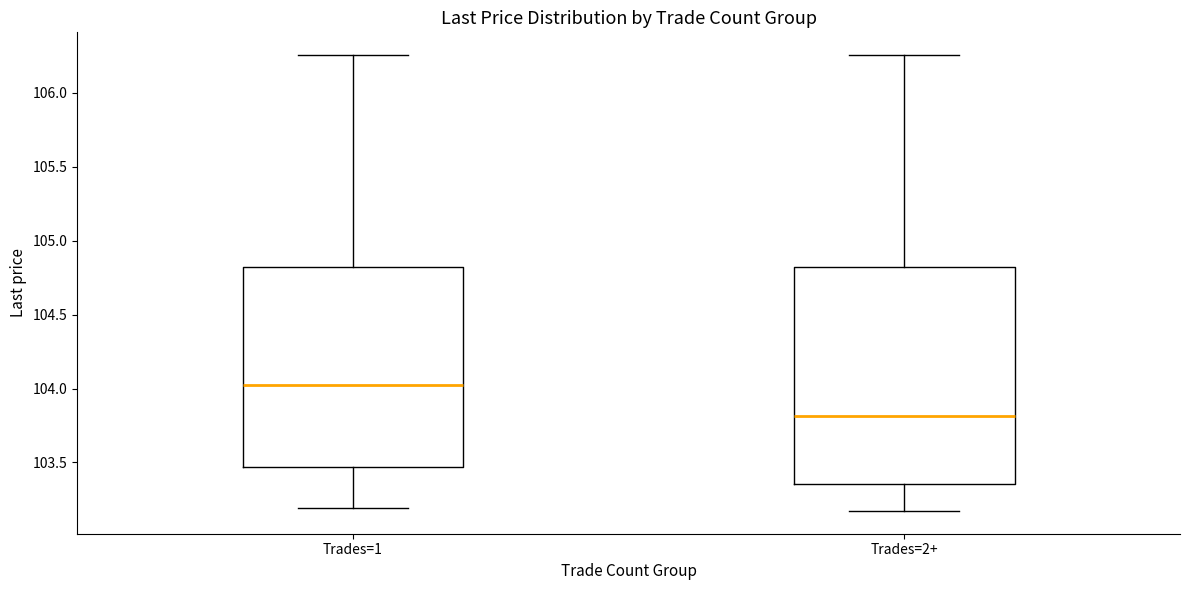

Which box has the lowest median line?

Trades=2+